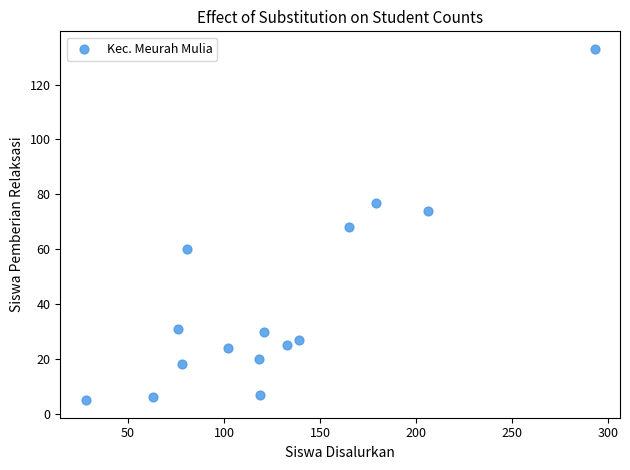

What is the range of X values (max minus min)?

265